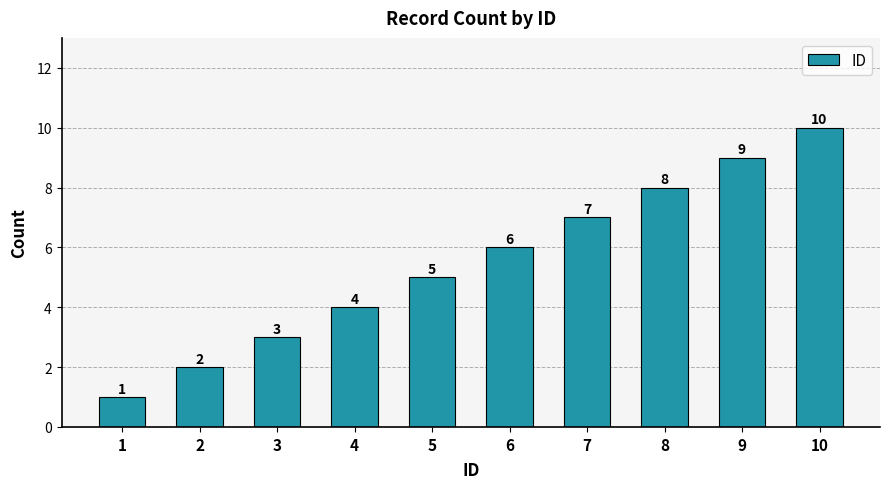

Approximately how many times larger is the value at 2 compared to 7?

0.3